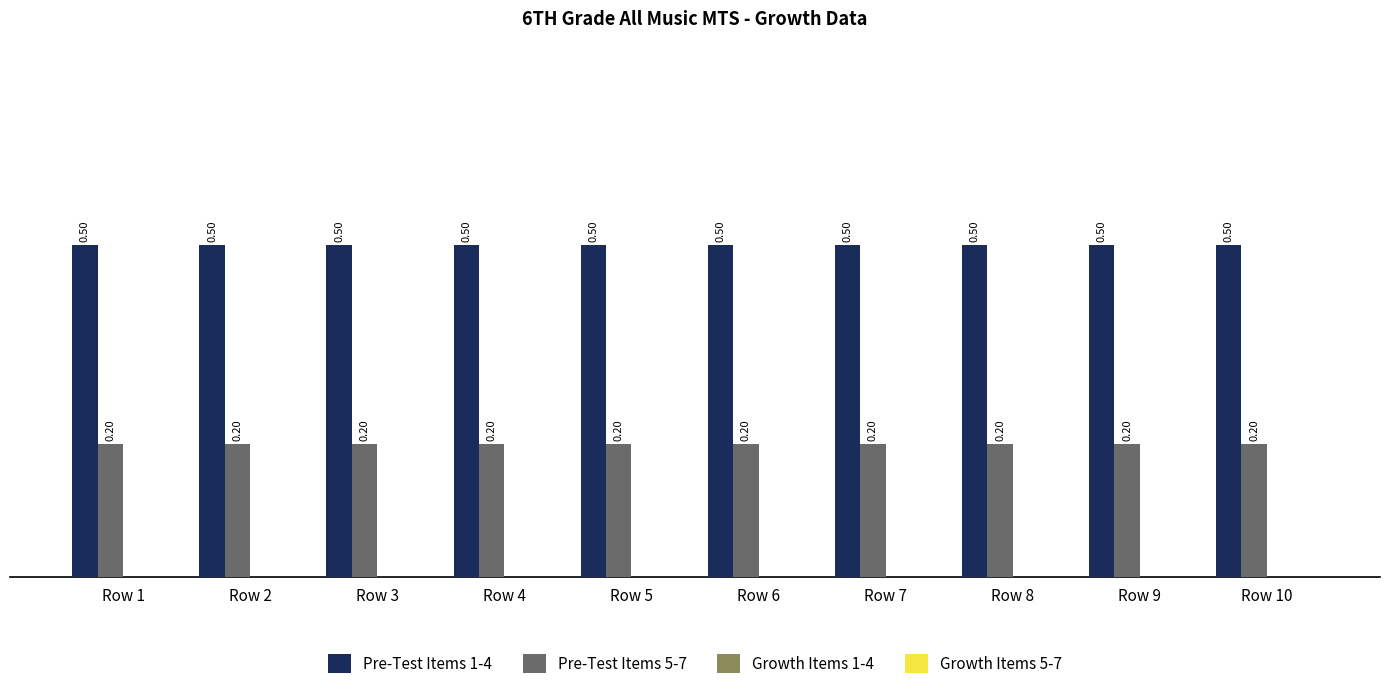

What is the average value of the Pre-Test Items 1-4 series?

0.5